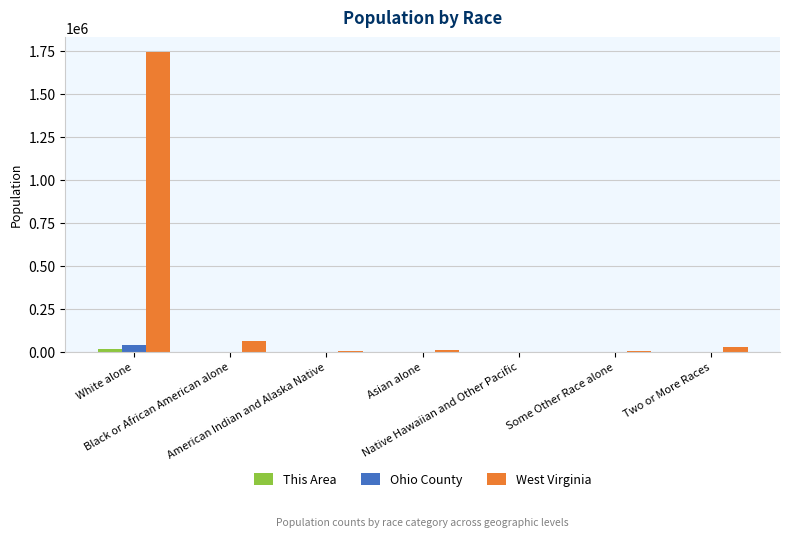

Which series has the largest total across all categories?

West Virginia